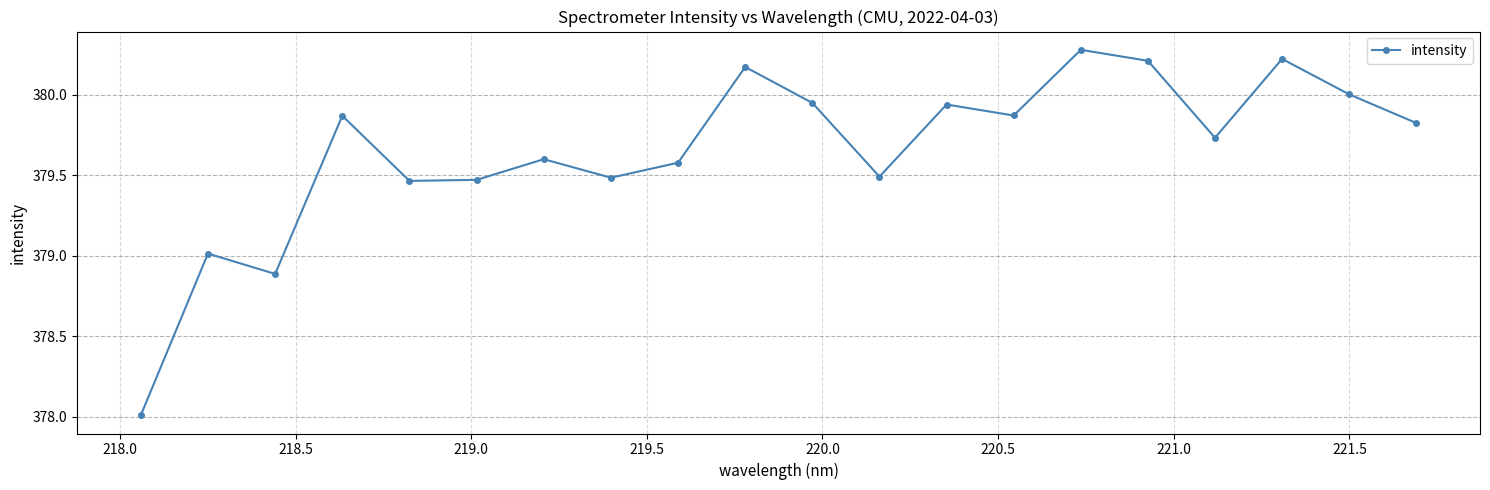

What is the greatest value displayed?

380.3